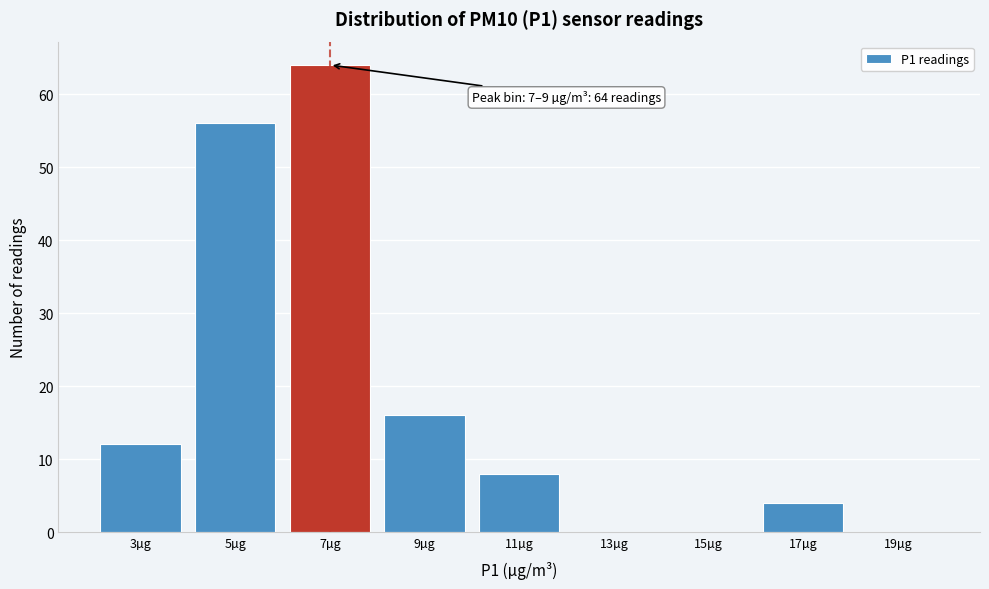

Reading left to right, what are all the values shown in this chart?

3µg=12	5µg=56	7µg=64	9µg=16	11µg=8	13µg=0	15µg=0	17µg=4	19µg=0